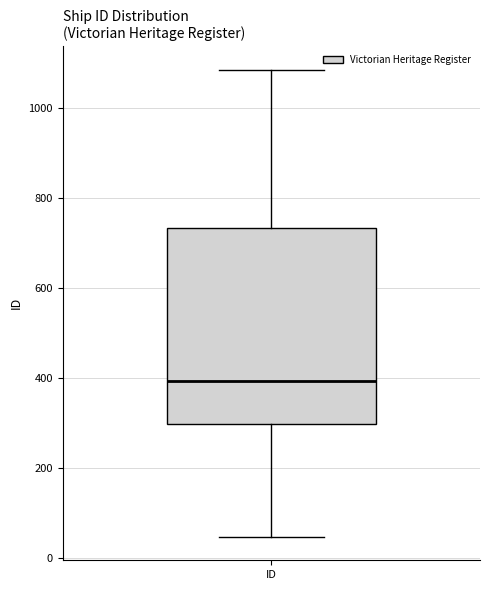

Transcribe this box plot: give where the median line is, the range the box spans, and where the two whiskers end, as read against the y-axis. The values are not printed on the chart, so give them approximately, as read against the axis.

median 400, box 300 to 740, whiskers 40 to 1080